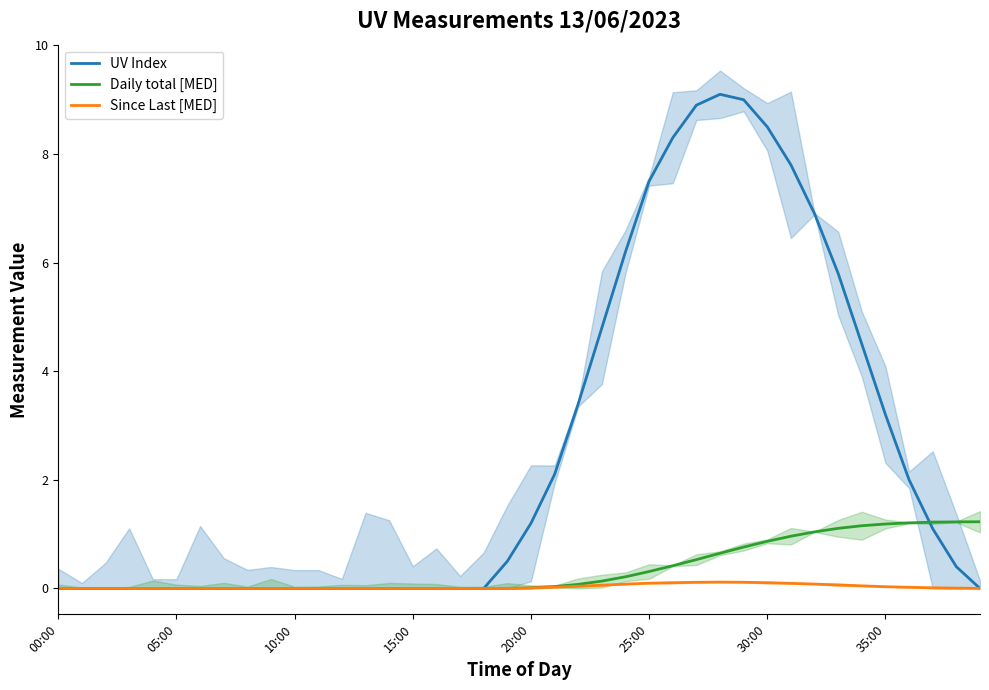

What position from the right is 29?

11